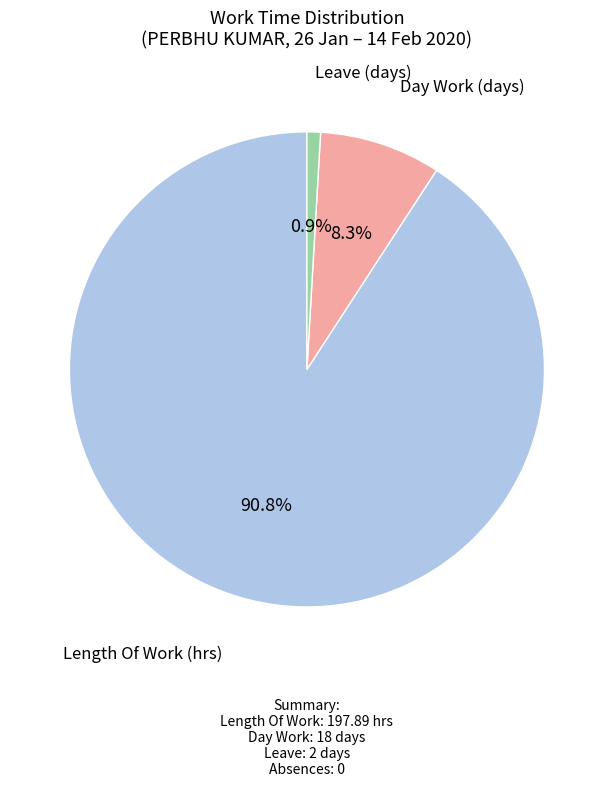

Is there any slice that represents more than half of the pie?

Yes